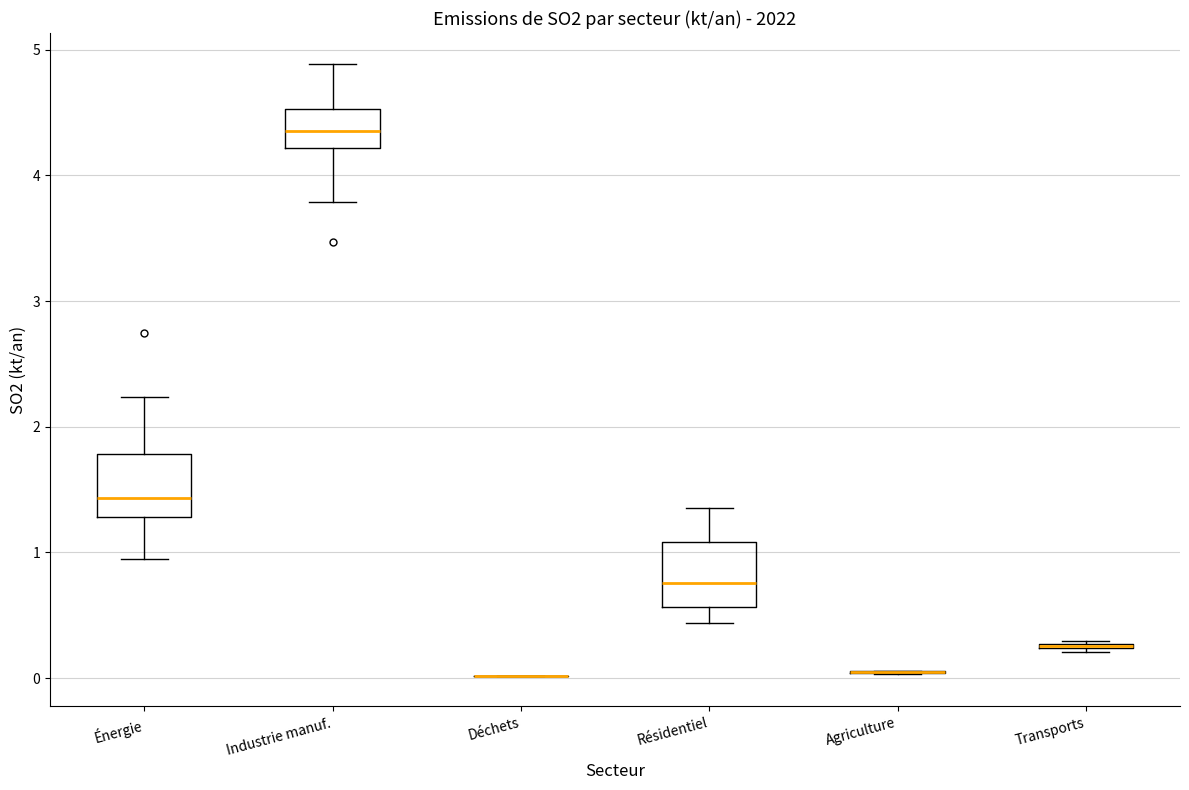

Where does the lower whisker of the box for Résidentiel end on the y-axis? The values are not printed on the chart, so give them approximately, as read against the axis.

0.4